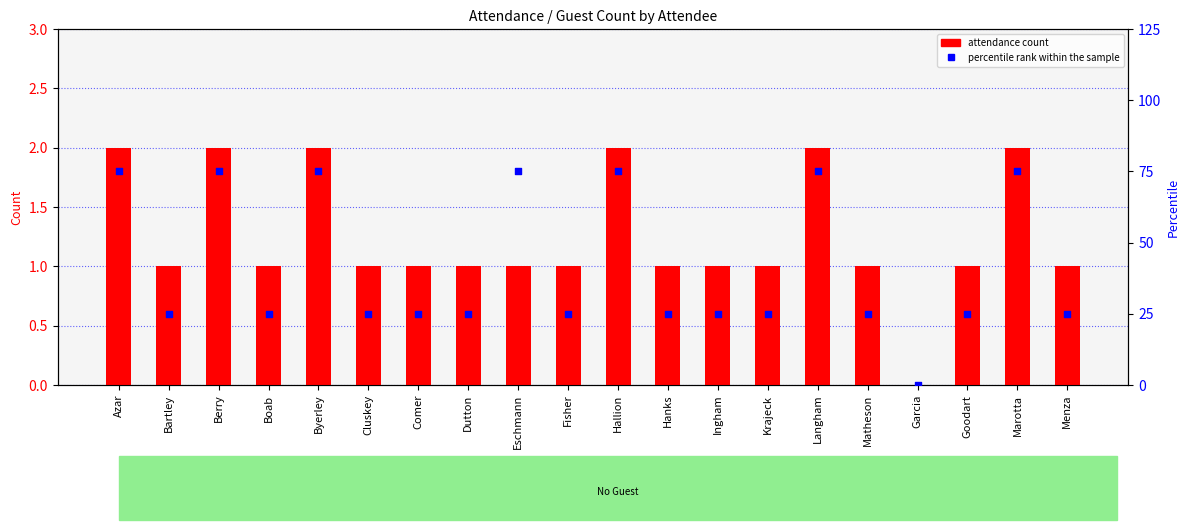

Which series reaches the maximum Y coordinate?

percentile rank within the sample